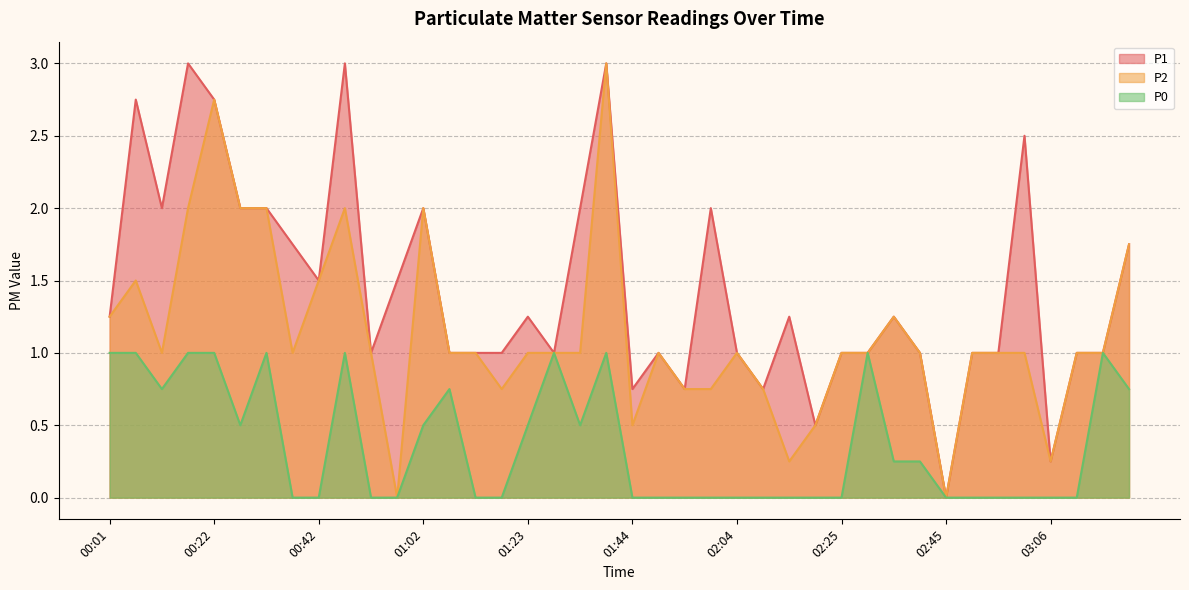

At 00:27, list the series in order from largest to smallest.

P1, P2, P0